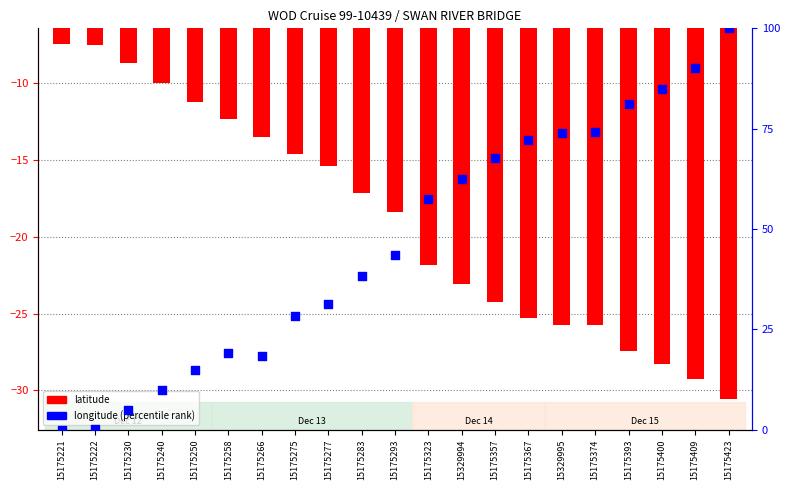

At which category is the sum across all series the highest?

15175423